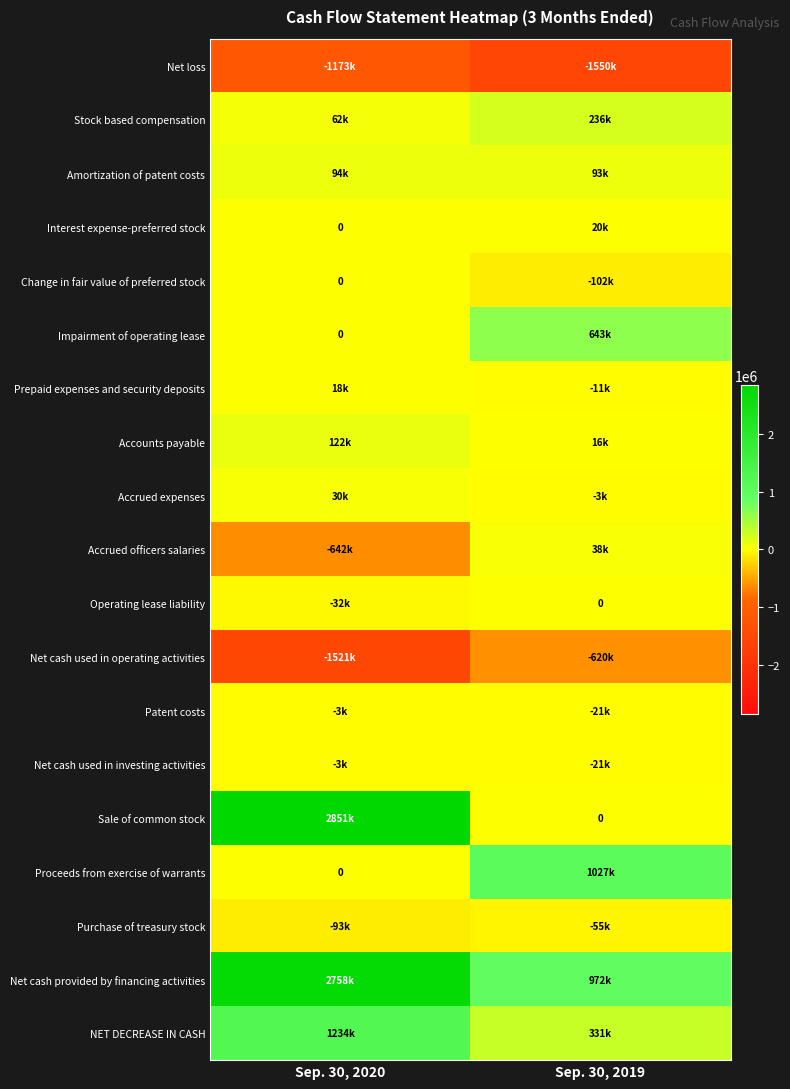

What value does the Interest expense-preferred stock series have at Sep. 30, 2019, to the nearest 50?

20000